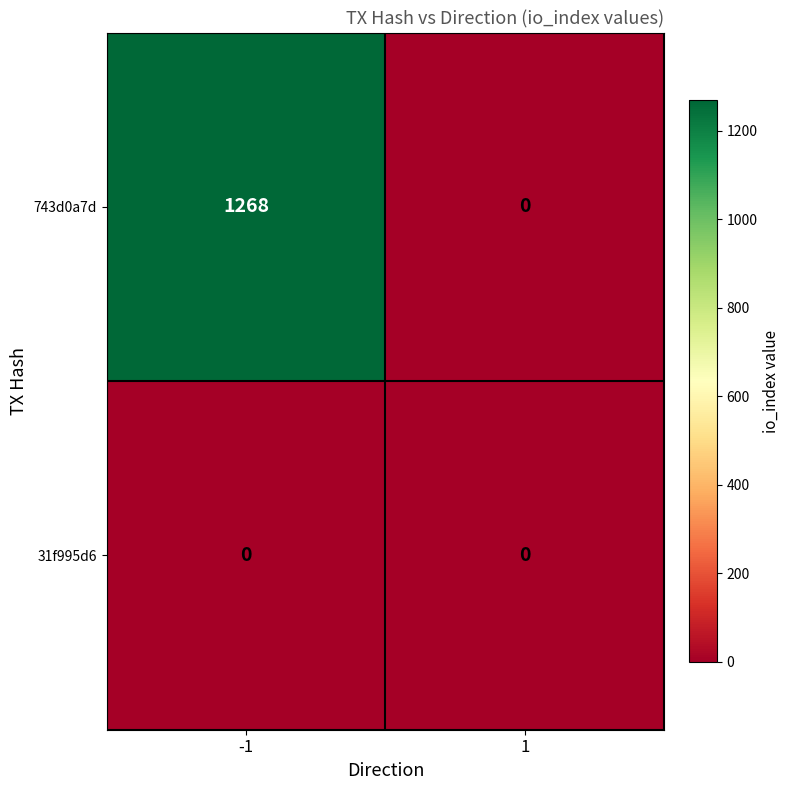

At how many categories does at least one series exceed 533?

1